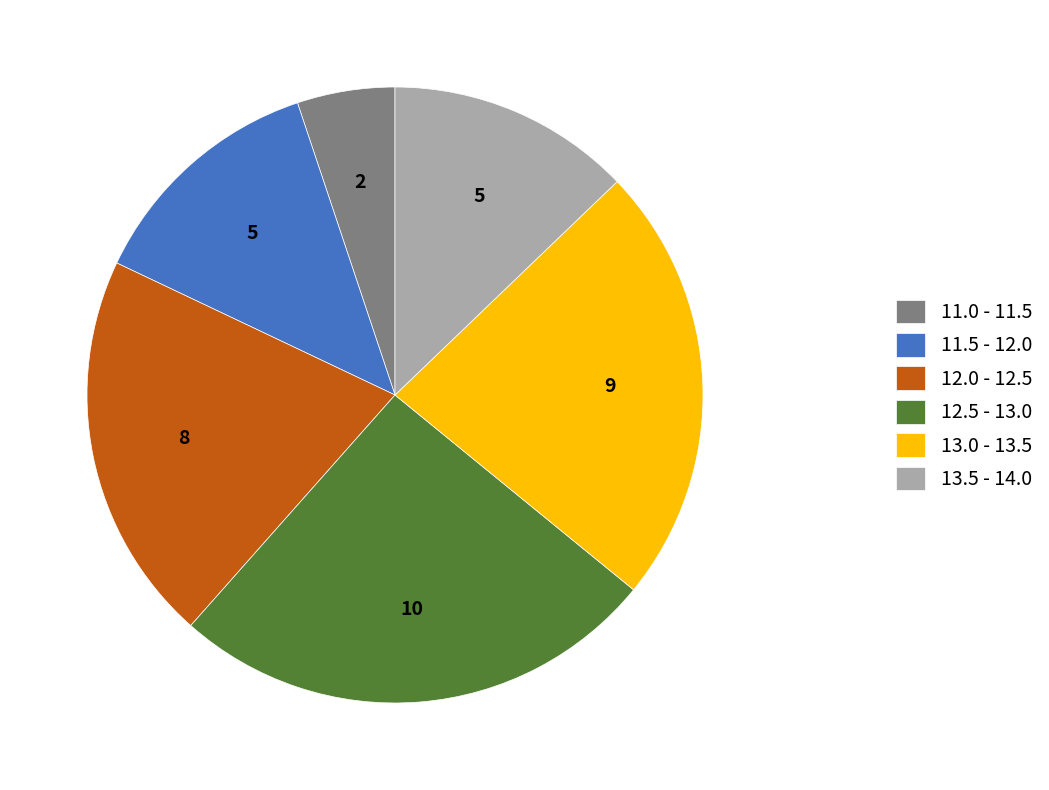

Do 13.5 - 14.0 and 13.0 - 13.5 together represent more than half of the pie?

No